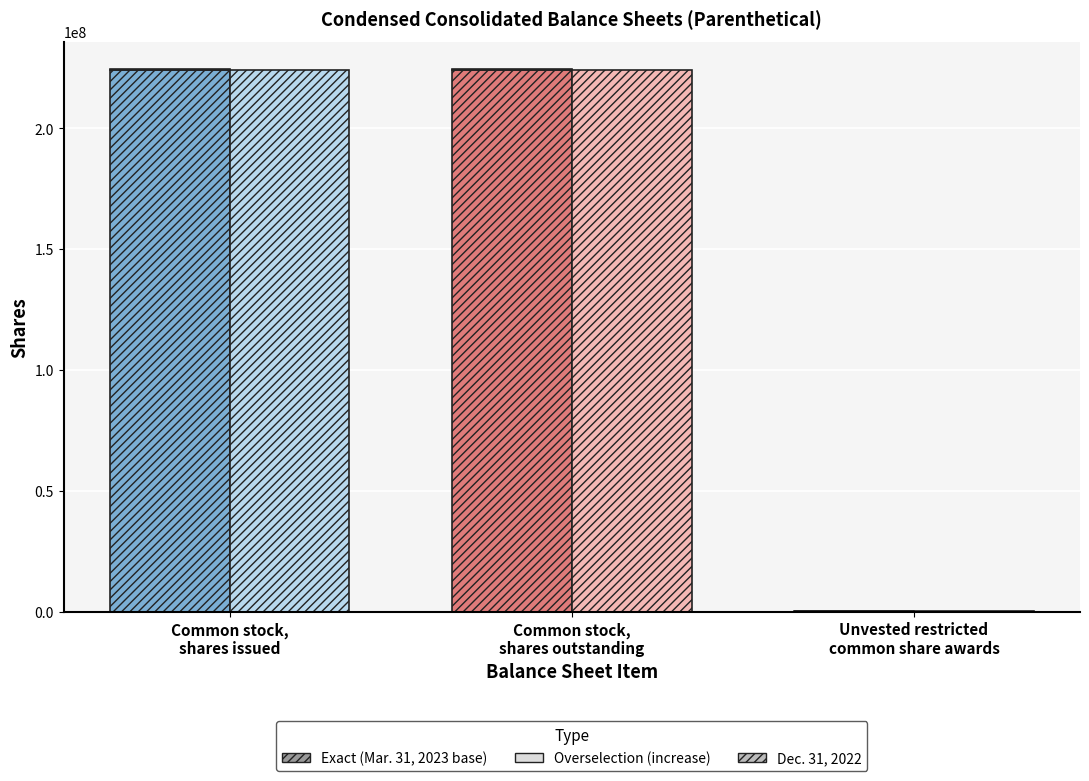

At which category is the sum across all series the highest?

Common stock,
shares issued